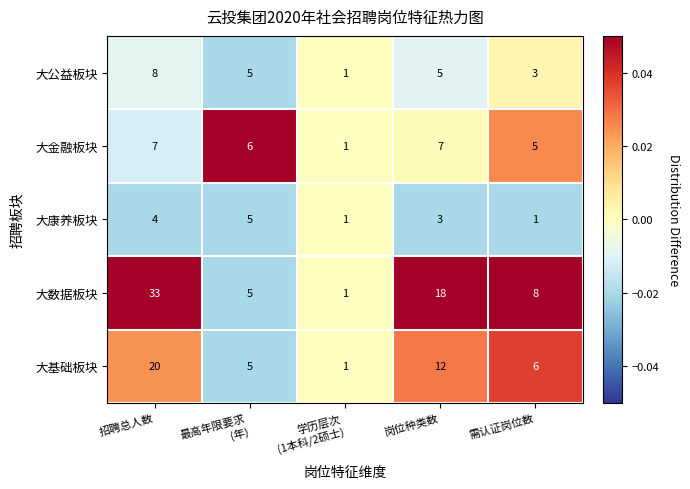

Count the number of categories in the chart.

5